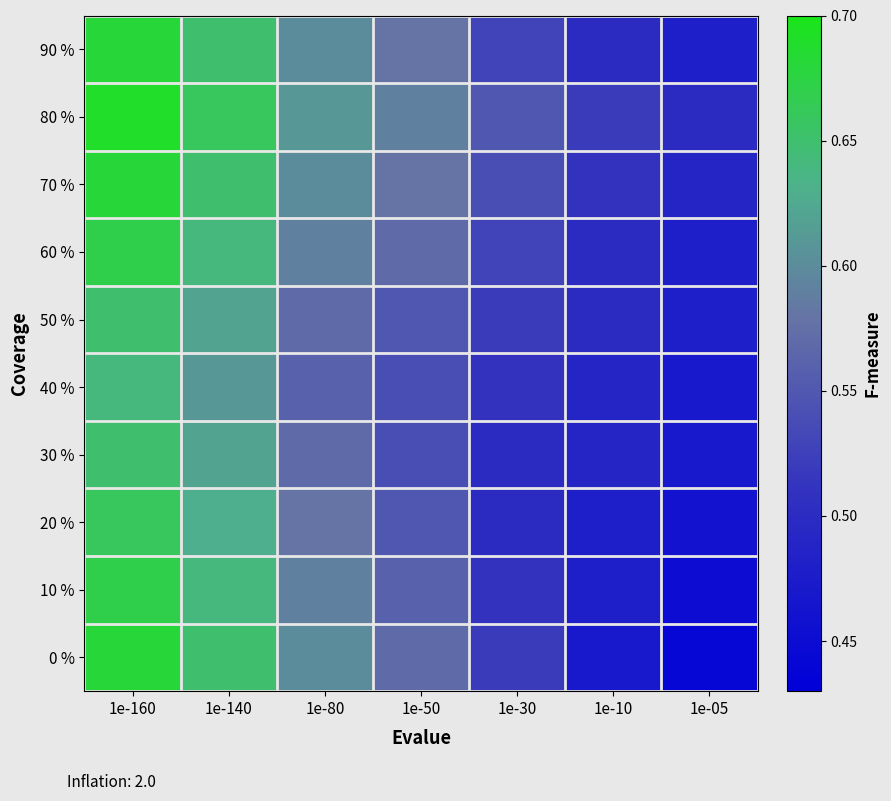

Between 1e-05 and 1e-140, which is larger?

1e-140